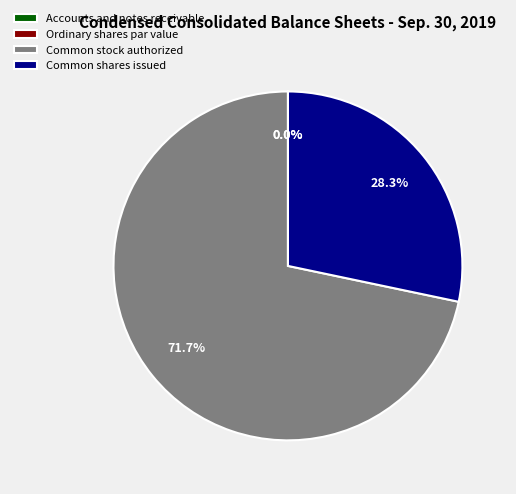

Is Common stock authorized the majority of the pie?

Yes